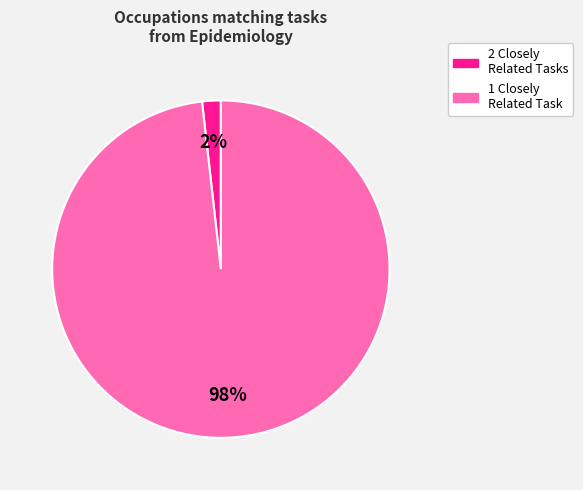

To the nearest percent, what is the average slice percentage?

50%